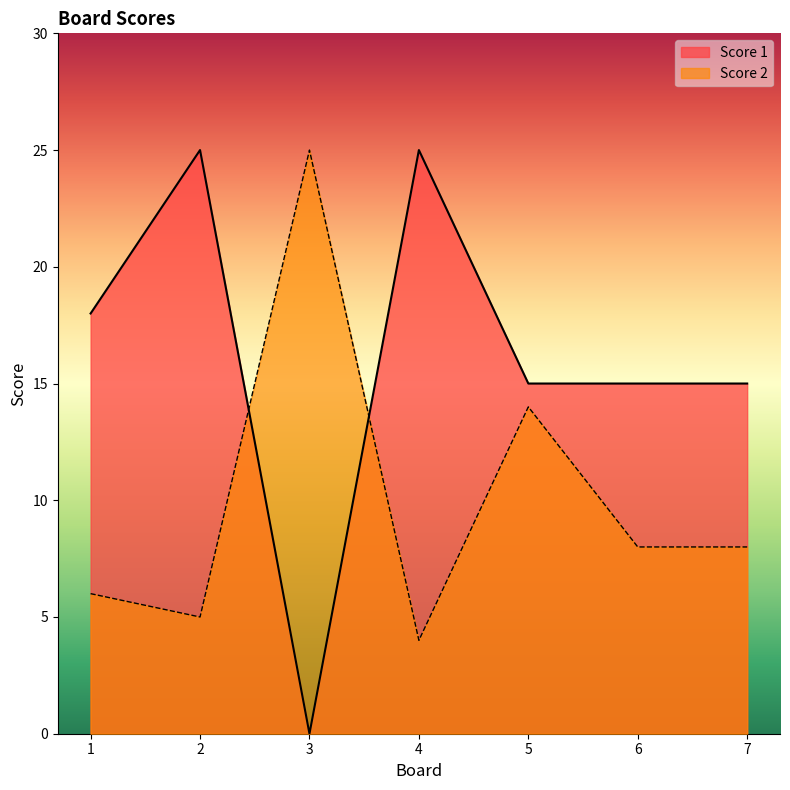

Rank the categories by Score 1 value from highest to lowest.

2, 4, 1, 5, 6, 7, 3